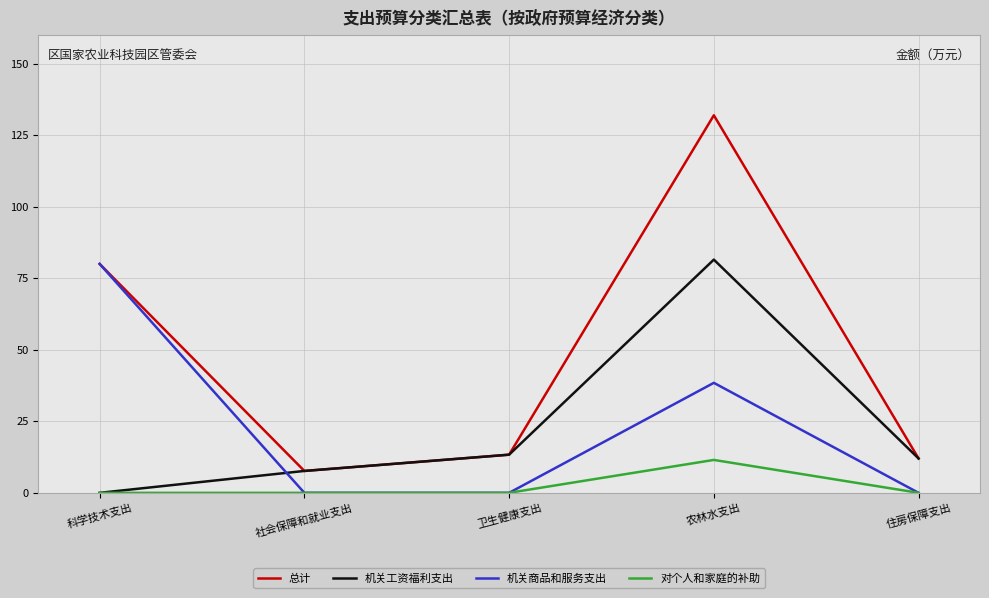

What position from the left is 社会保障和就业支出?

2